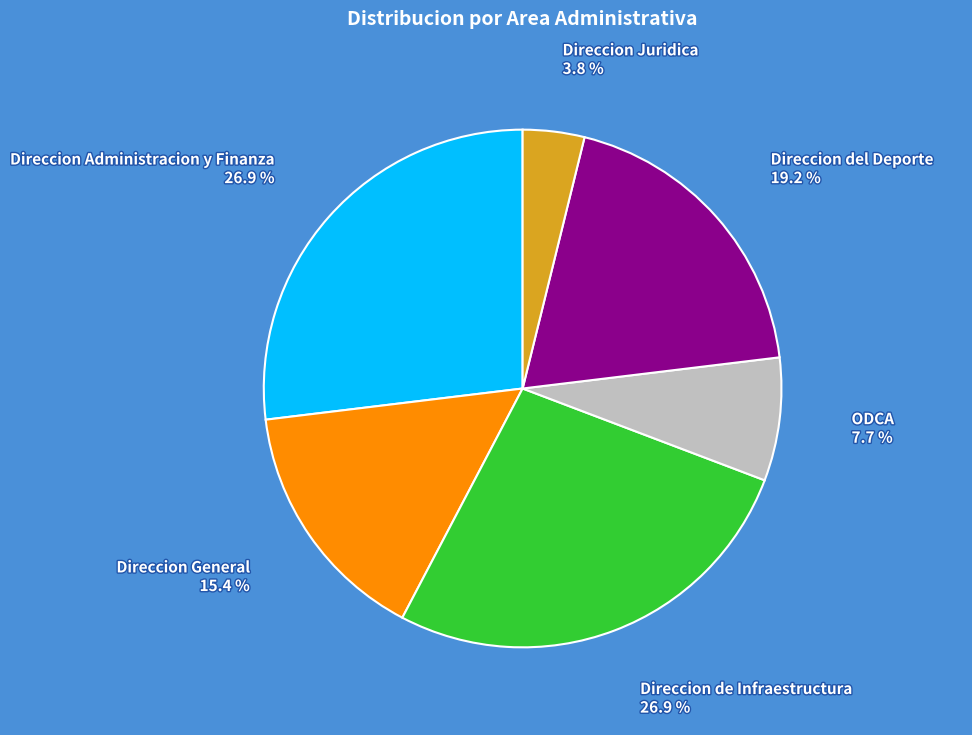

Is there a majority slice in this chart?

No